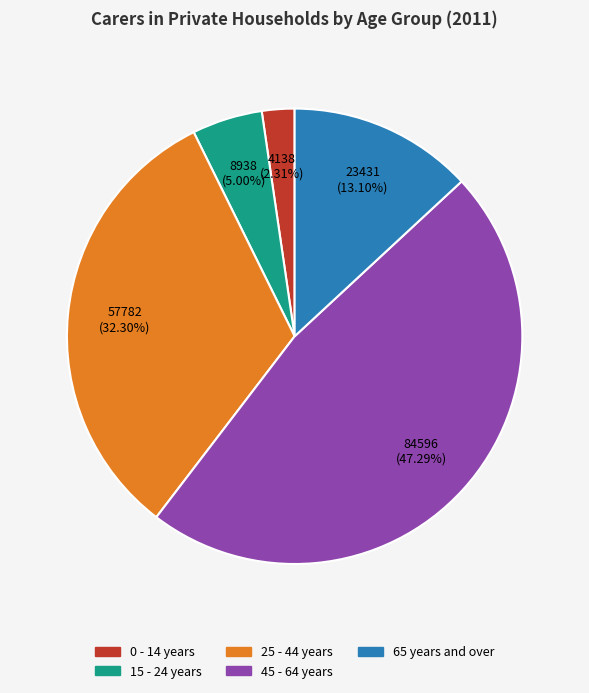

Which category has the smallest portion of the pie?

0 - 14 years